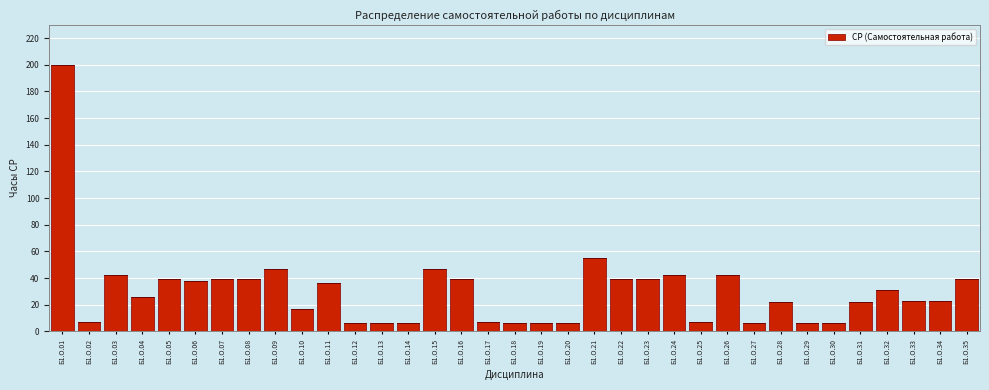

Where is the data nearest to the value 103?

Б1.О.21